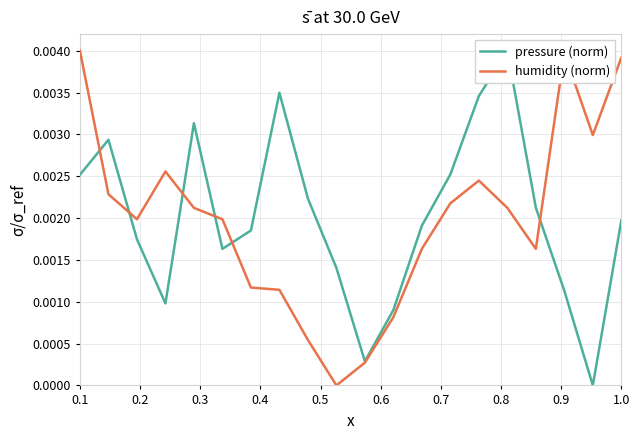

At which category is the sum across all series the highest?

0.1